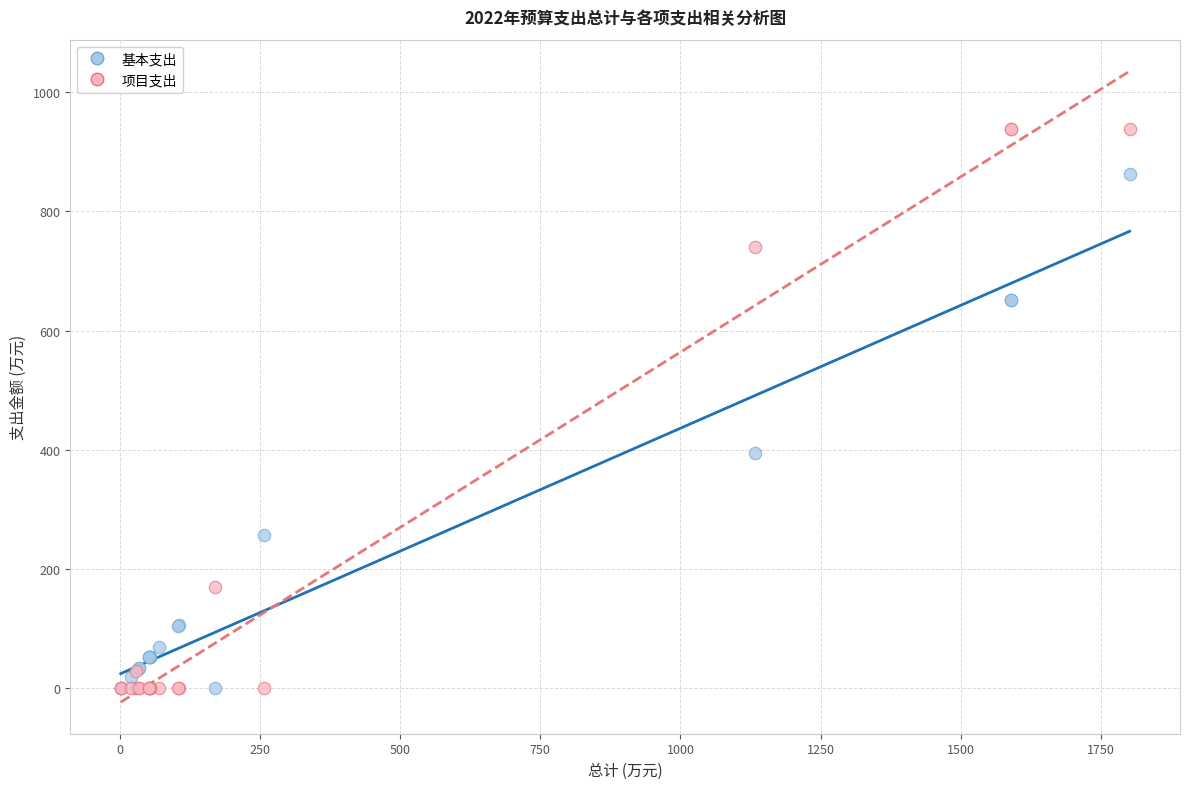

Which series contains the highest Y value?

项目支出